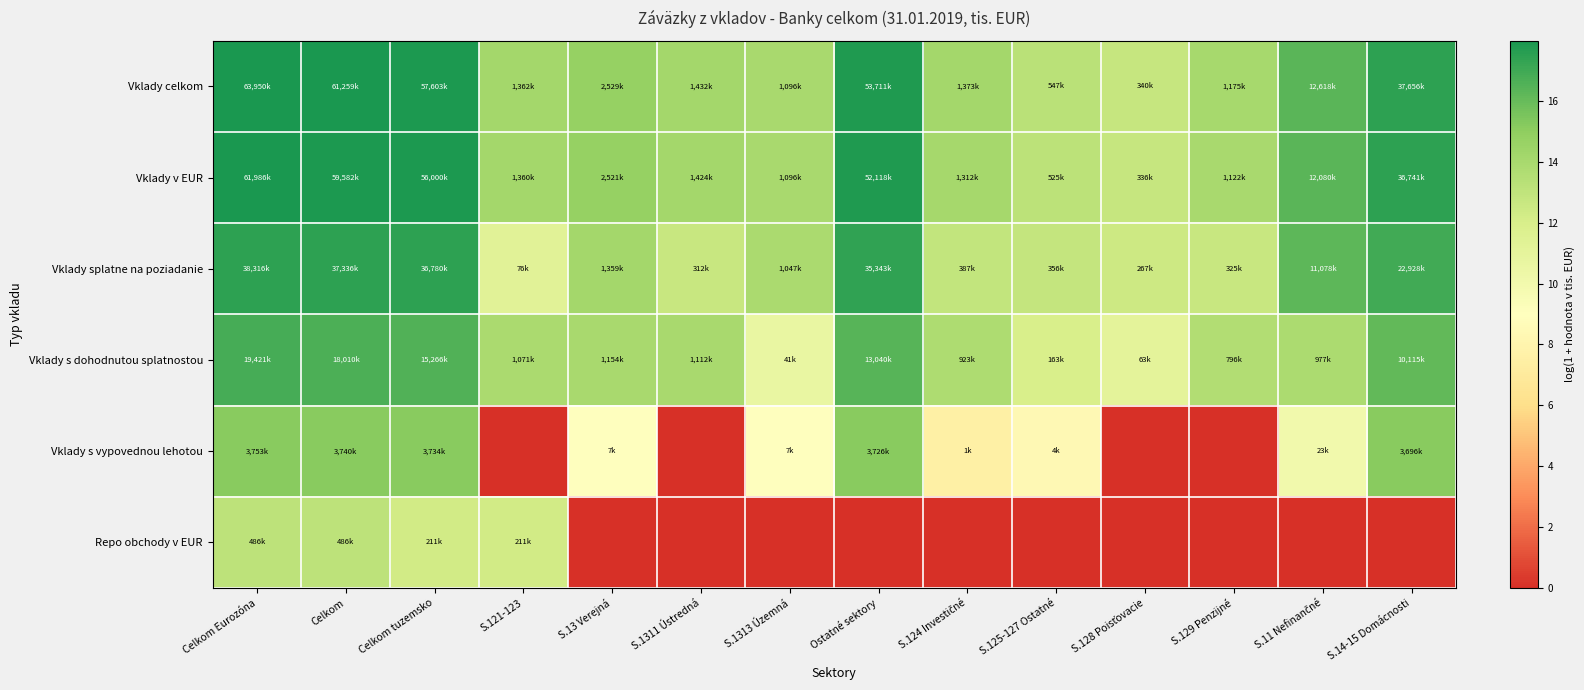

What is the difference between the highest and lowest values at S.1313 Územná?

13.9